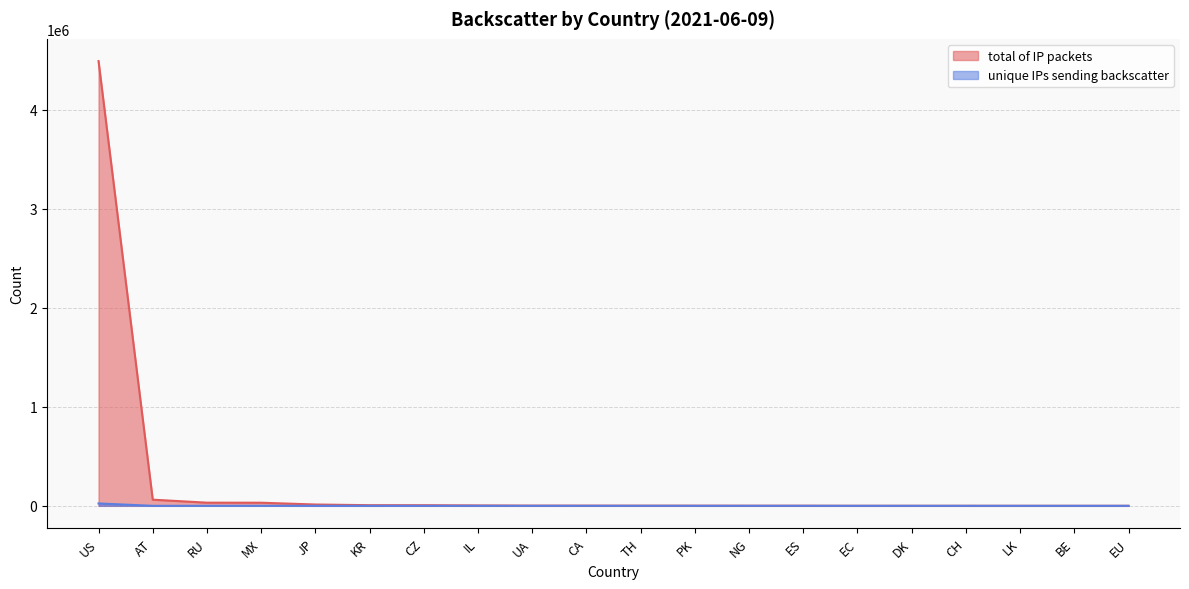

Which has a higher value, NG or RU?

RU